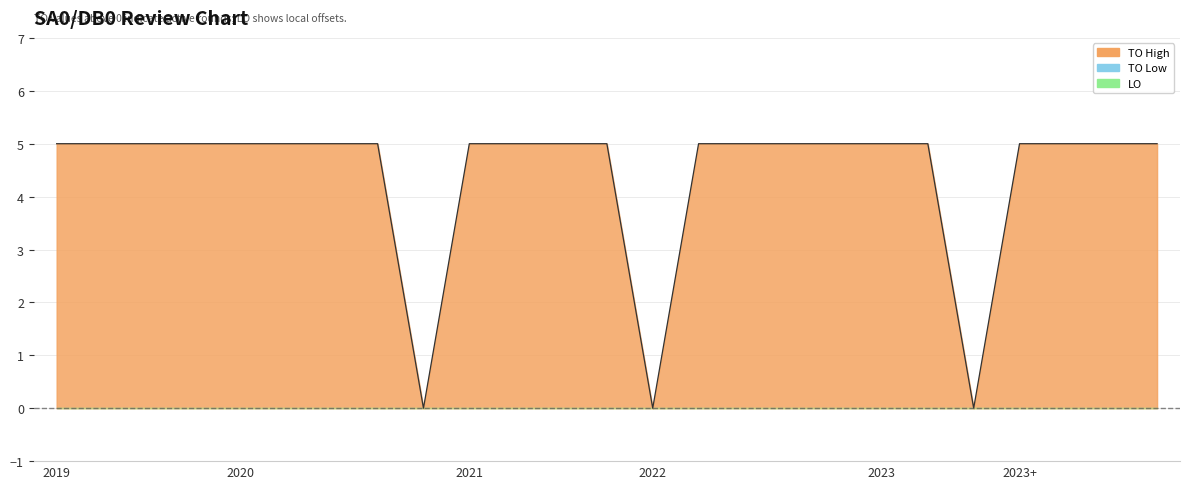

What is the sum of the values at 16 and 23?

10